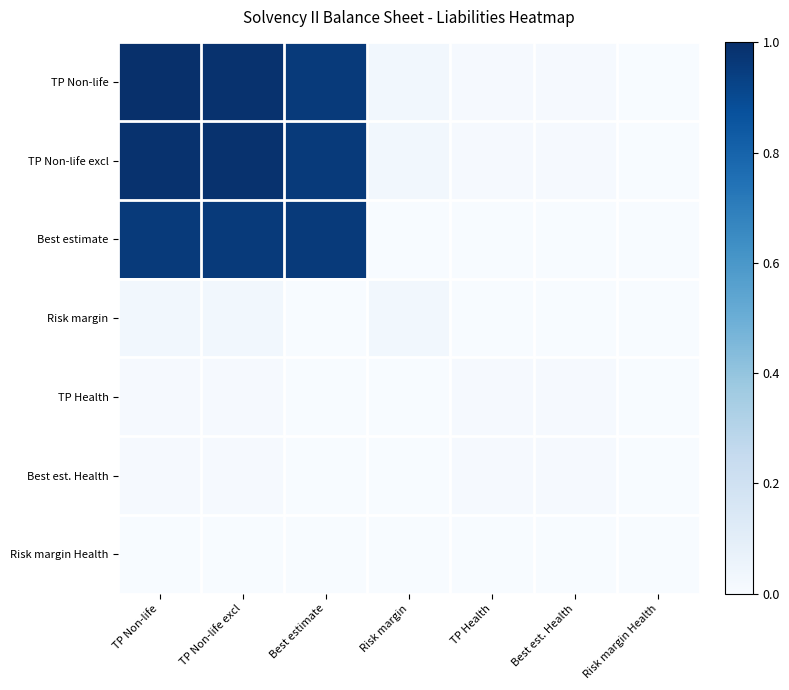

How many categories are shown in the chart?

7